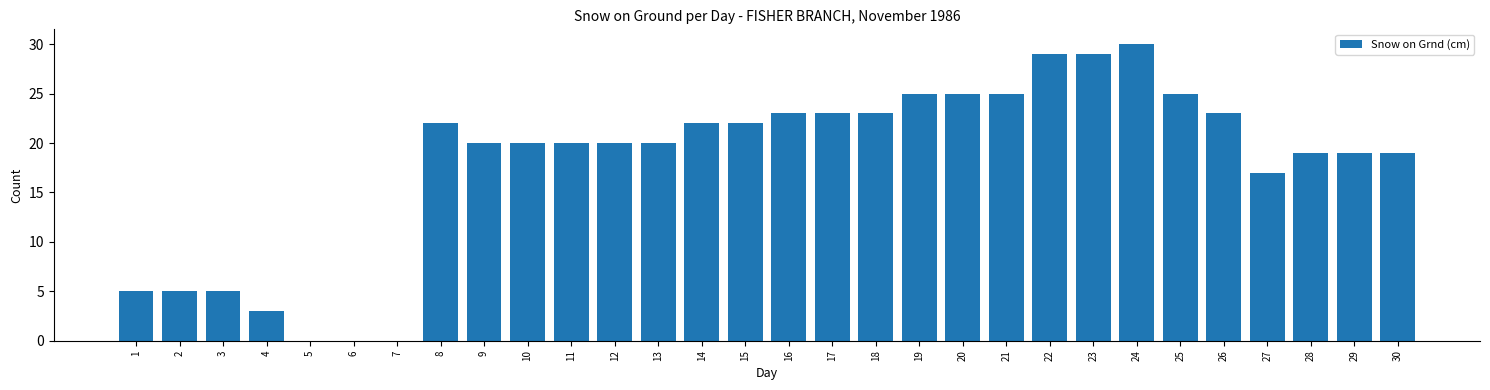

Reading left to right, list all the values displayed in this chart.

1=5	2=5	3=5	4=3	5=0	6=0	7=0	8=22	9=20	10=20	11=20	12=20	13=20	14=22	15=22	16=23	17=23	18=23	19=25	20=25	21=25	22=29	23=29	24=30	25=25	26=23	27=17	28=19	29=19	30=19